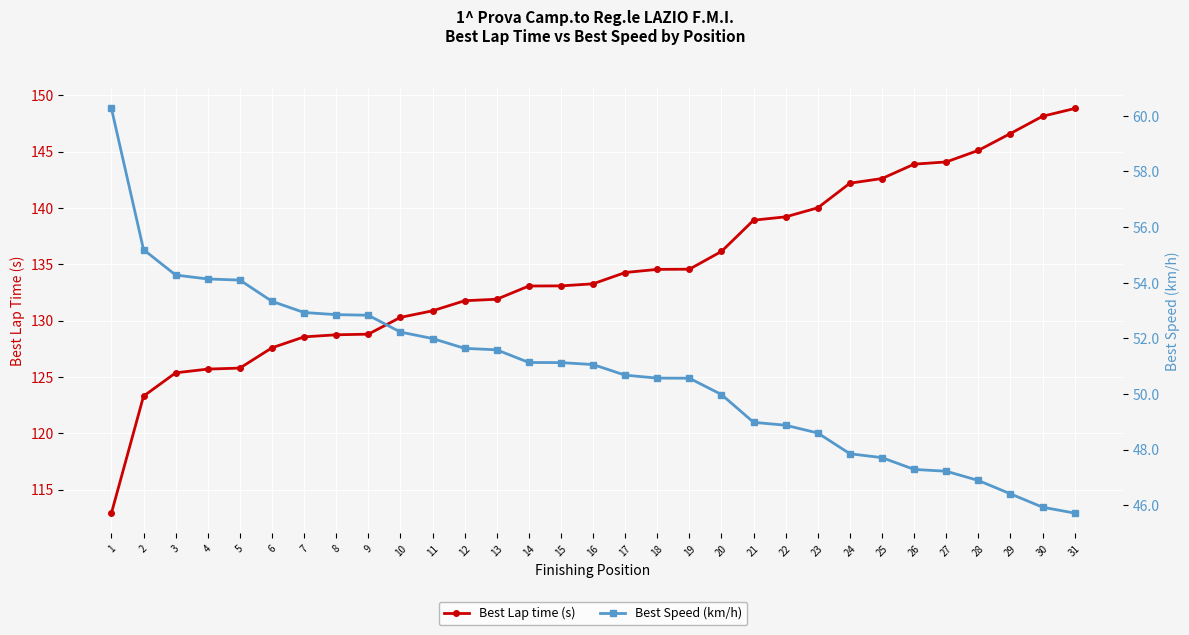

What is the difference between the highest and lowest values at 23?

91.4